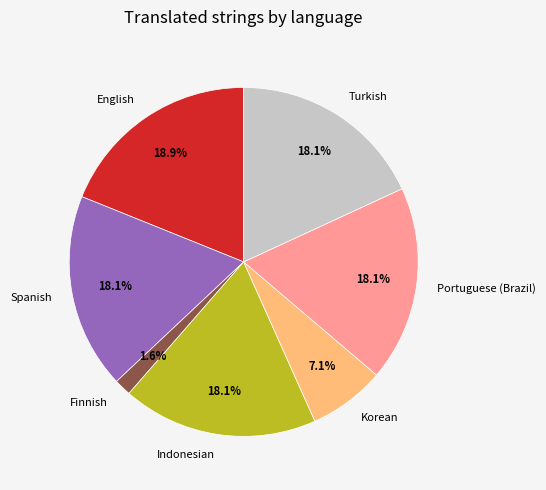

To the nearest percent, what is the difference between the largest and smallest slice percentages?

17%